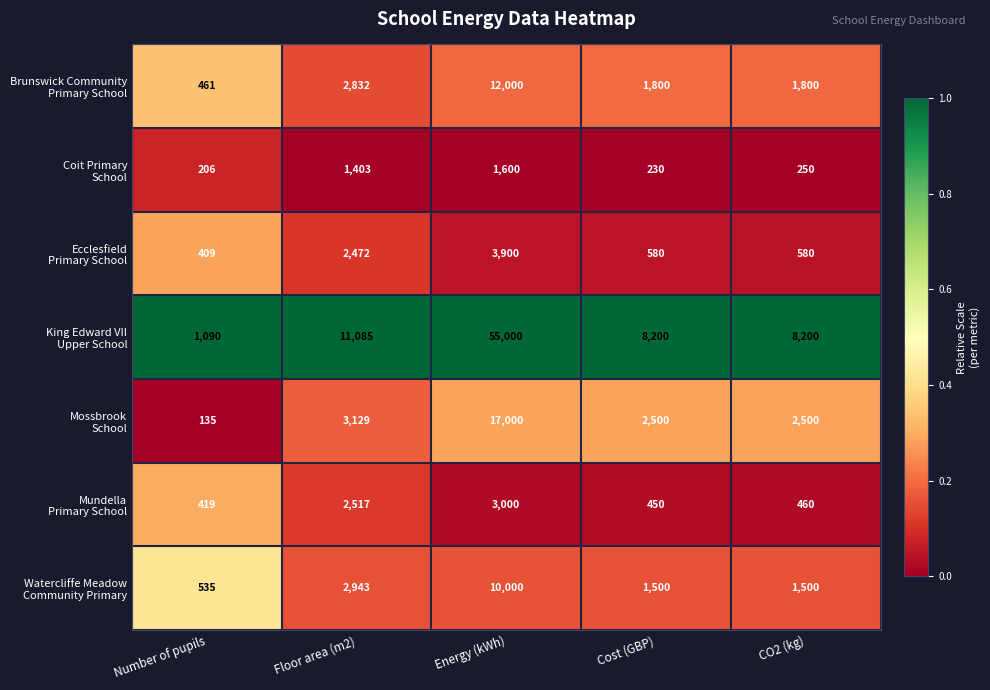

Which label corresponds to the largest value in the chart?

Energy (kWh)